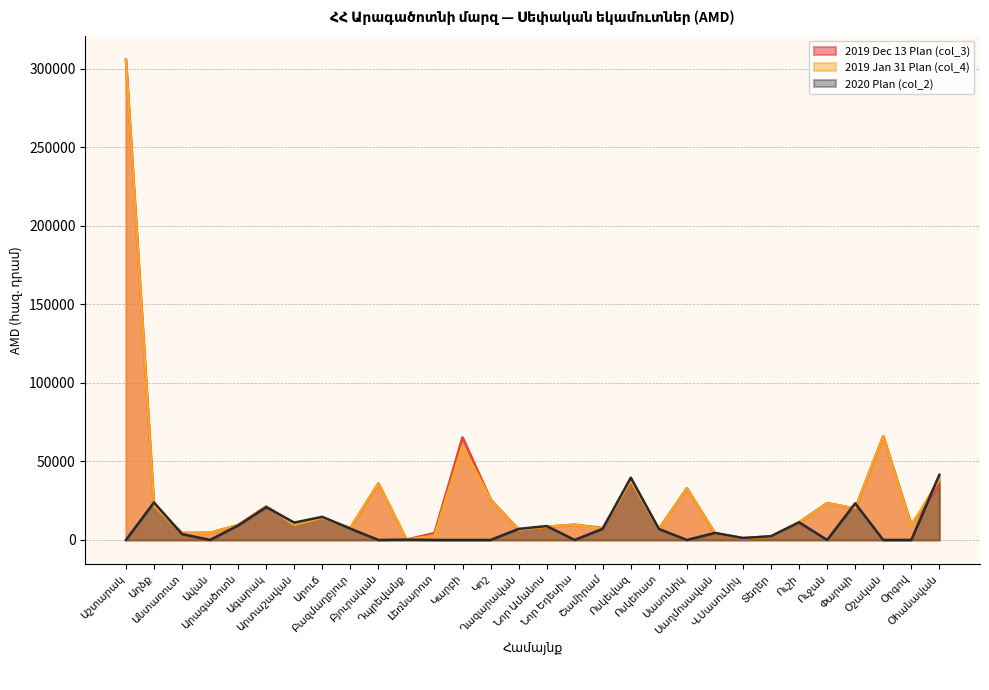

Reading left to right, what are all the values shown in this chart?

2019 Dec 13 Plan (col_3): Աշտարակ=305670.0	Աղձք=21843.2	Անտառուտ=4472.2	Ավան=4595.9	Արագածոտն=9496.6	Ագարակ=21301.1	Արտաշավան=10592.4	Արուճ=14144.0	Բազմաղբյուր=7530.4	Բյուրական=35978.6	Դպրեվանք=206.1	Լեռնարոտ=4389.2	Կարբի=65320.0	Կոշ=25810.0	Ղազարավան=6485.6	Նոր Ամանոս=8423.1	Նոր Եդեսիա=9710.3	Շամիրամ=7620.9	Ոսկեվազ=37854.6	Ոսկեհատ=7010.7	Սասունիկ=32850.0	Սաղմոսավան=4211.0	Վ.Սասունիկ=1220.0	Տեղեր=2155.0	Ուշի=11220.9	Ուջան=23474.1	Փարպի=19900.0	Օշական=66017.6	Օրգով=9579.9	Օհանավան=35322.4
2019 Jan 31 Plan (col_4): Աշտարակ=305670.0	Աղձք=21843.2	Անտառուտ=4060.9	Ավան=4595.9	Արագածոտն=9496.6	Ագարակ=21301.1	Արտաշավան=9634.4	Արուճ=14144.0	Բազմաղբյուր=7530.4	Բյուրական=35978.6	Դպրեվանք=206.1	Լեռնարոտ=2739.2	Կարբի=60020.0	Կոշ=25810.0	Ղազարավան=6485.6	Նոր Ամանոս=8423.1	Նոր Եդեսիա=9710.3	Շամիրամ=7220.9	Ոսկեվազ=37854.6	Ոսկեհատ=6810.7	Սասունիկ=32850.0	Սաղմոսավան=4391.0	Վ.Սասունիկ=920.0	Տեղեր=2155.0	Ուշի=11220.9	Ուջան=23297.1	Փարպի=20100.0	Օշական=66017.6	Օրգով=9134.7	Օհանավան=38720.4
2020 Plan (col_2): Աշտարակ=0.0	Աղձք=23843.3	Անտառուտ=3718.6	Ավան=0.0	Արագածոտն=9233.7	Ագարակ=20854.9	Արտաշավան=11040.5	Արուճ=14715.0	Բազմաղբյուր=7201.6	Բյուրական=0.0	Դպրեվանք=196.0	Լեռնարոտ=0.0	Կարբի=0.0	Կոշ=0.0	Ղազարավան=7042.8	Նոր Ամանոս=8840.3	Նոր Եդեսիա=0.0	Շամիրամ=7121.7	Ոսկեվազ=39651.0	Ոսկեհատ=7010.7	Սասունիկ=0.0	Սաղմոսավան=4480.0	Վ.Սասունիկ=1200.0	Տեղեր=2375.0	Ուշի=11220.9	Ուջան=0.0	Փարպի=23300.0	Օշական=0.0	Օրգով=0.0	Օհանավան=41460.4